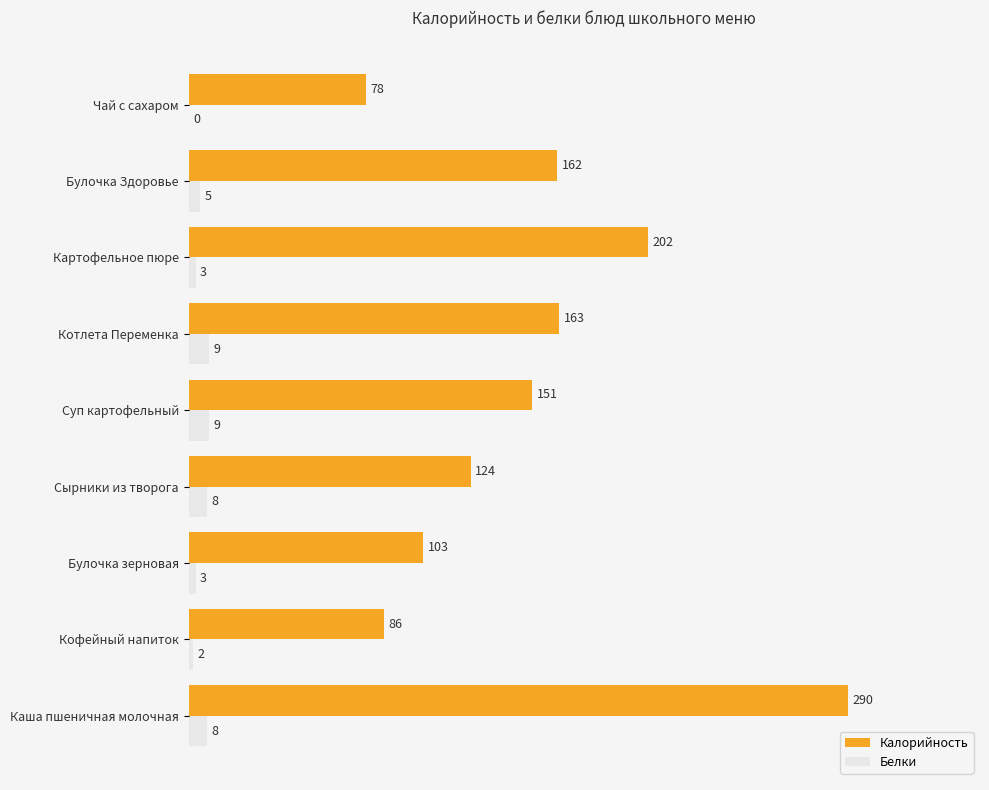

How many Белки values are between 3 and 8?

5